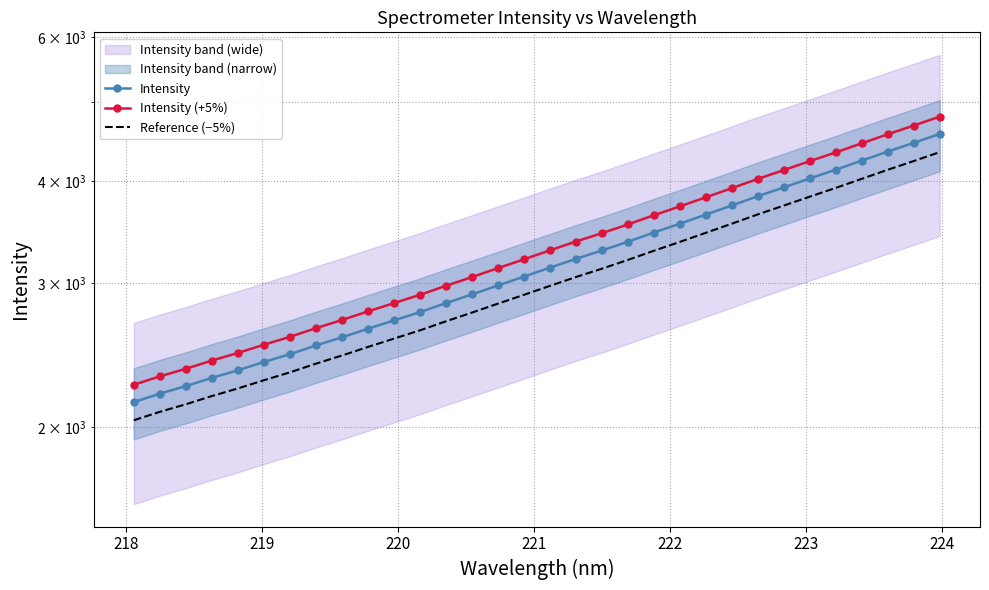

True or false: Intensity (+5%) has more than 2 points higher than both neighbors.

False